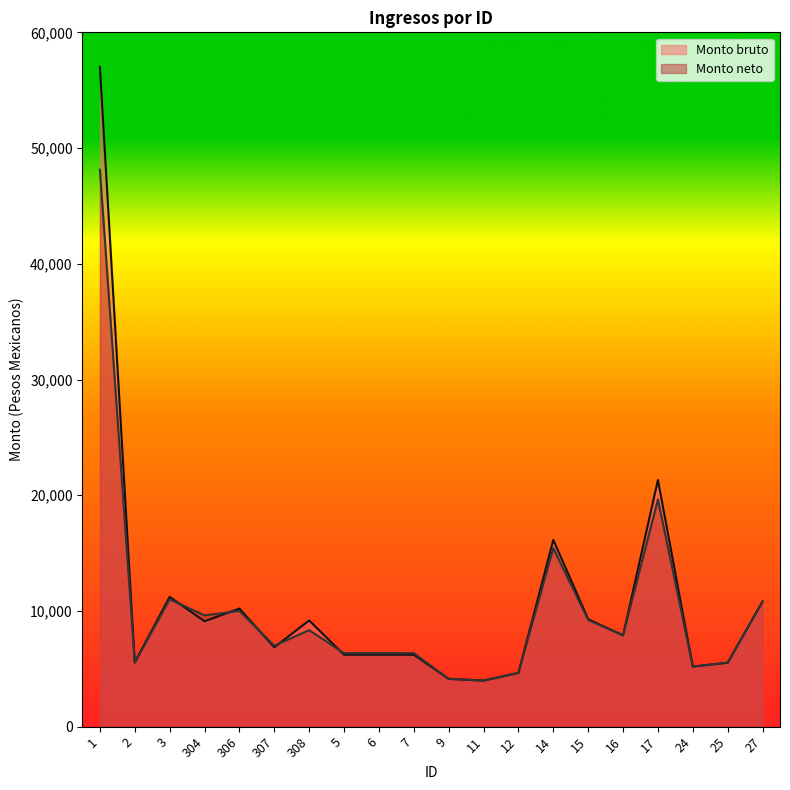

At which label does Monto neto reach its peak?

1